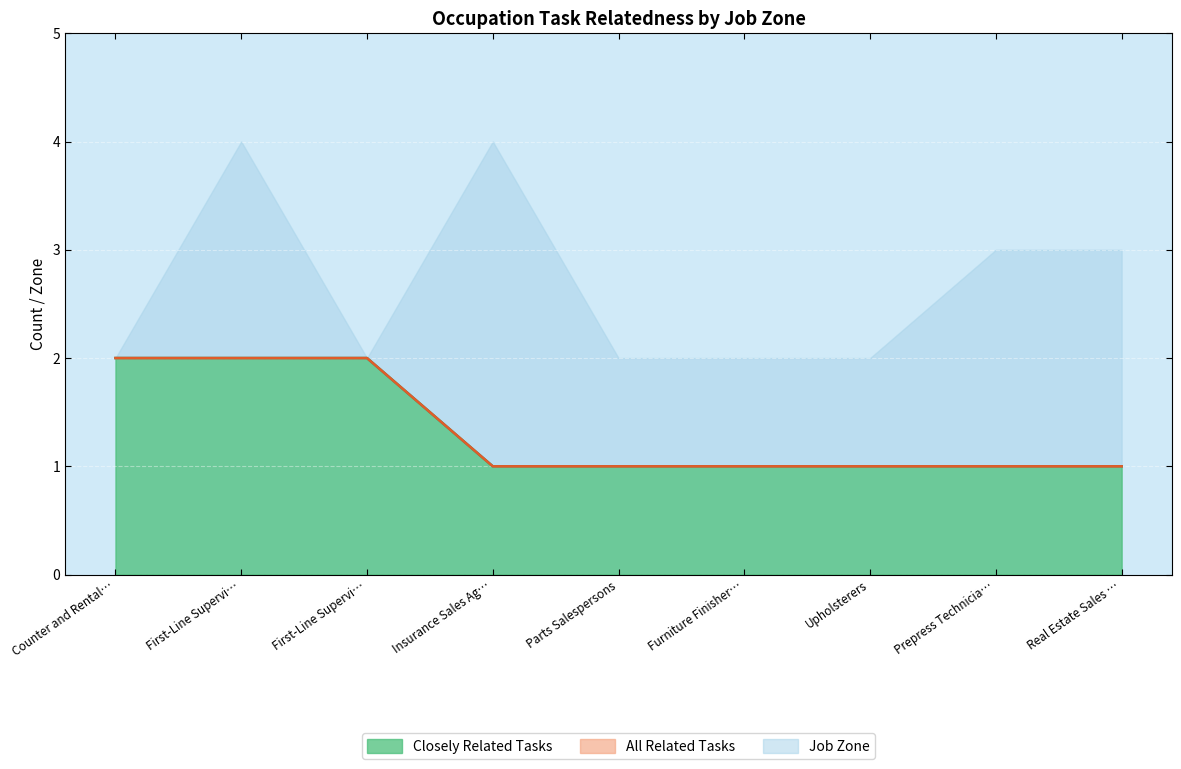

Does the chart display data point markers on the line(s)?

No